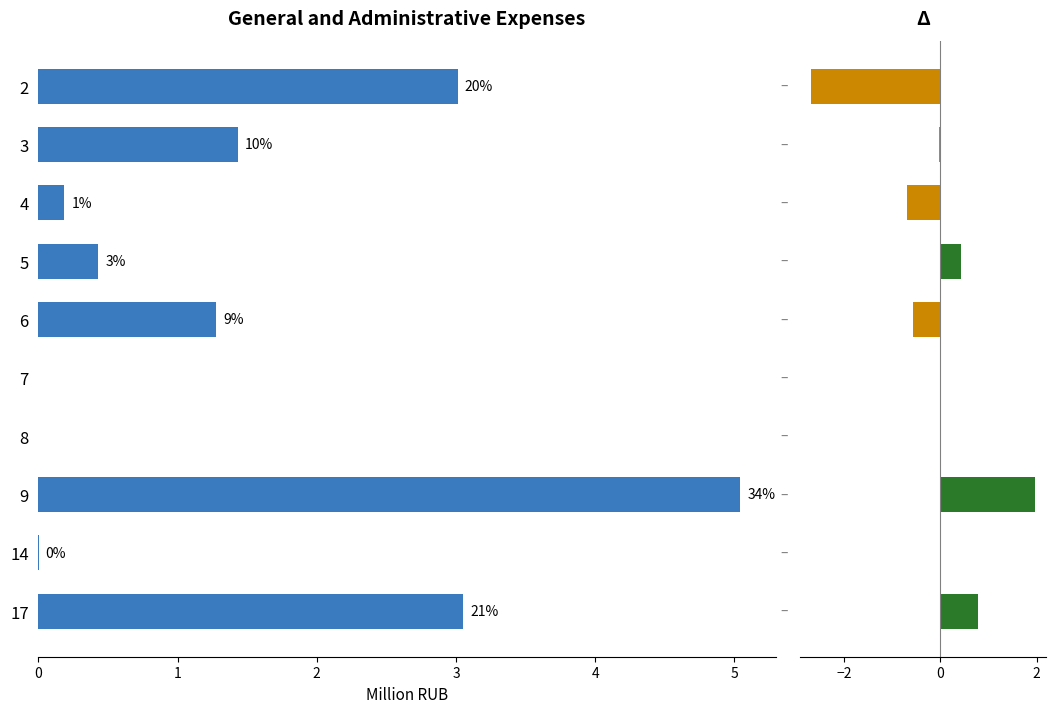

Reading left to right, extract all data points from this chart.

9 months 2021: 3.0	1.4	0.2	0.4	1.3	0.0	0.0	5.0	0.0	3.1
Δ (2021−2020): -2.7	-0.0	-0.7	0.4	-0.6	0.0	0.0	2.0	-0.0	0.8